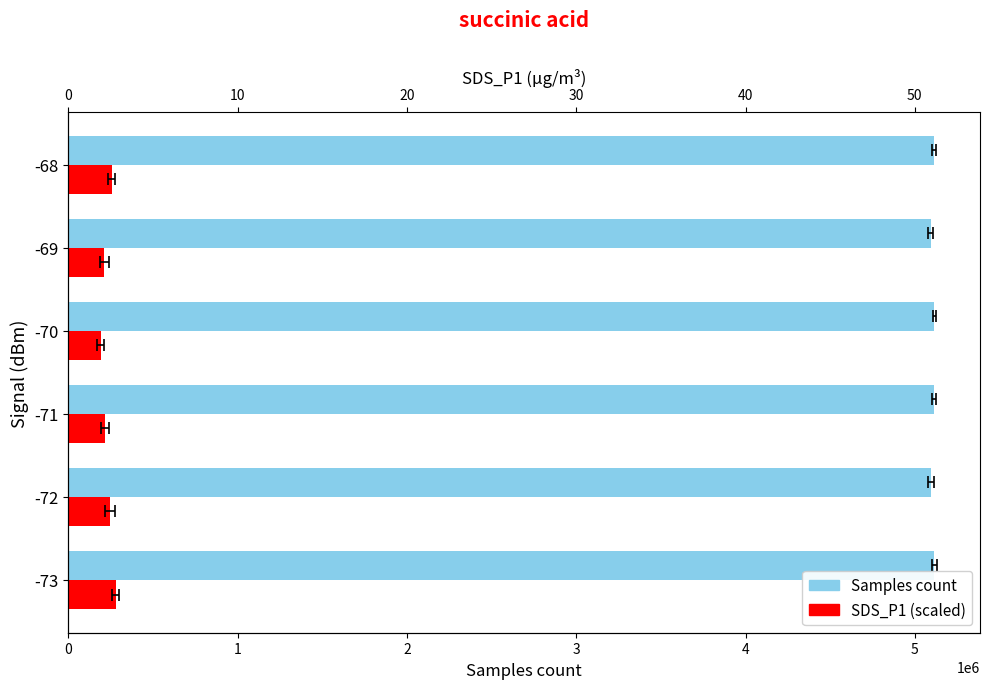

How many distinct data groups are displayed?

2